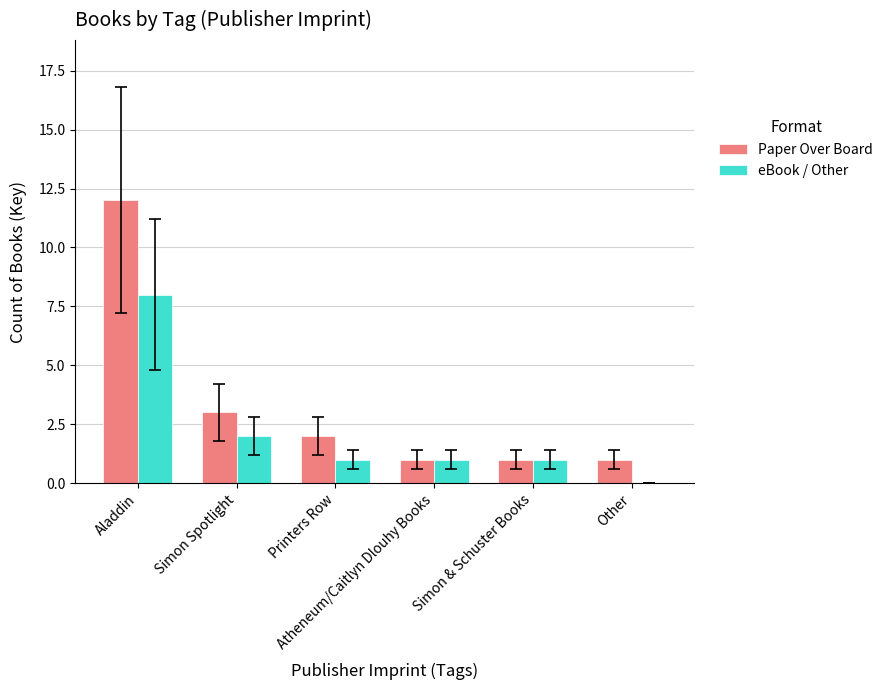

What is the approximate value of Paper Over Board at Atheneum/Caitlyn Dlouhy Books?

1